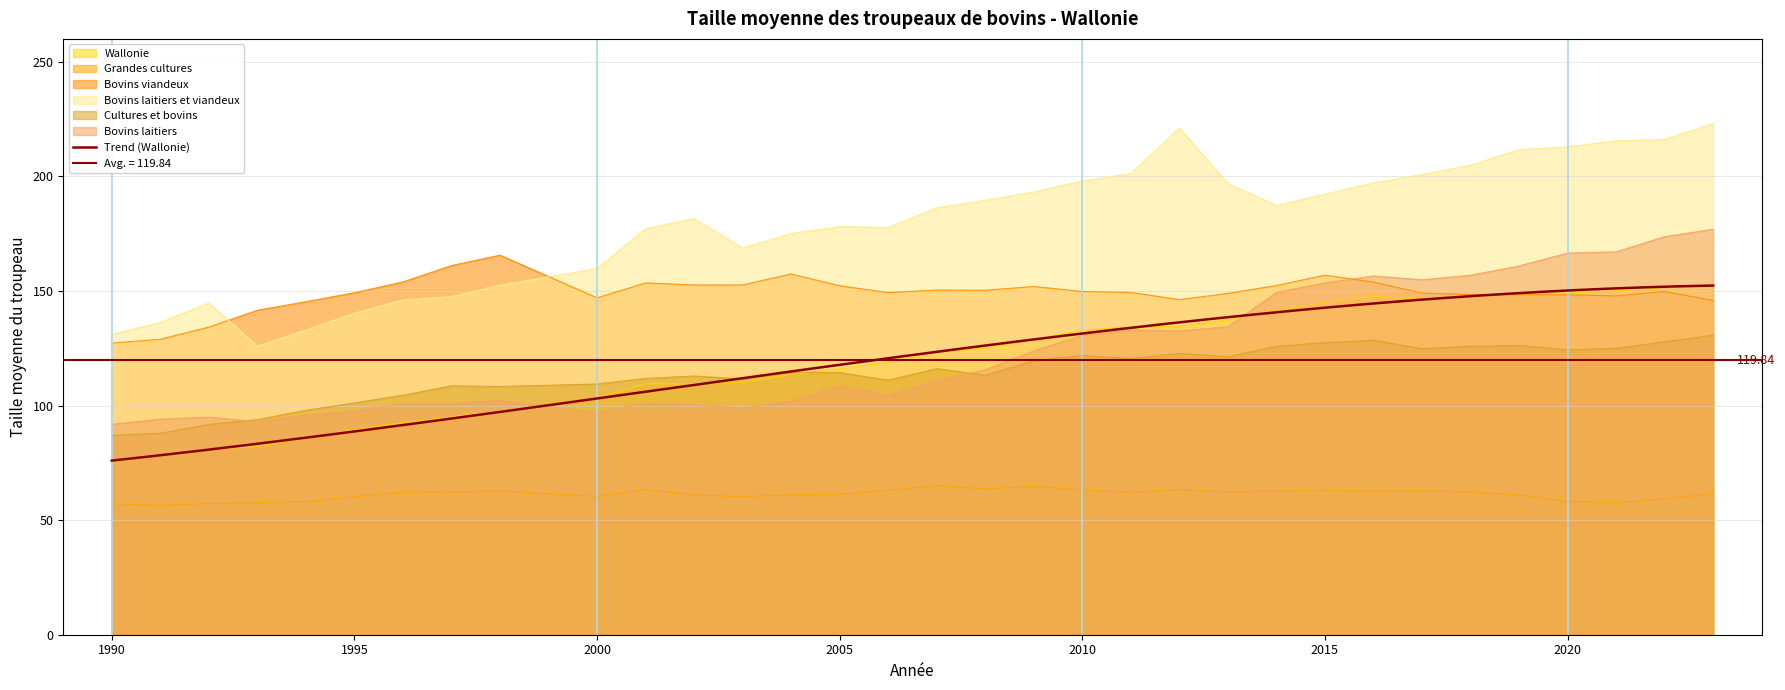

Between 2000 and 2003, which is larger?

2003